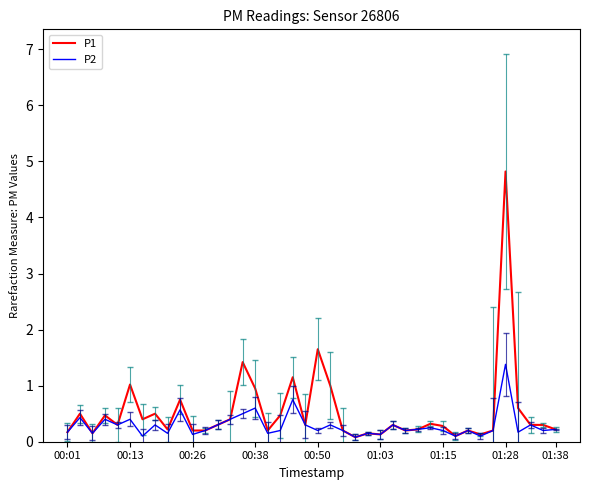

Rank the series by their maximum value, from lowest to highest.

P2, P1